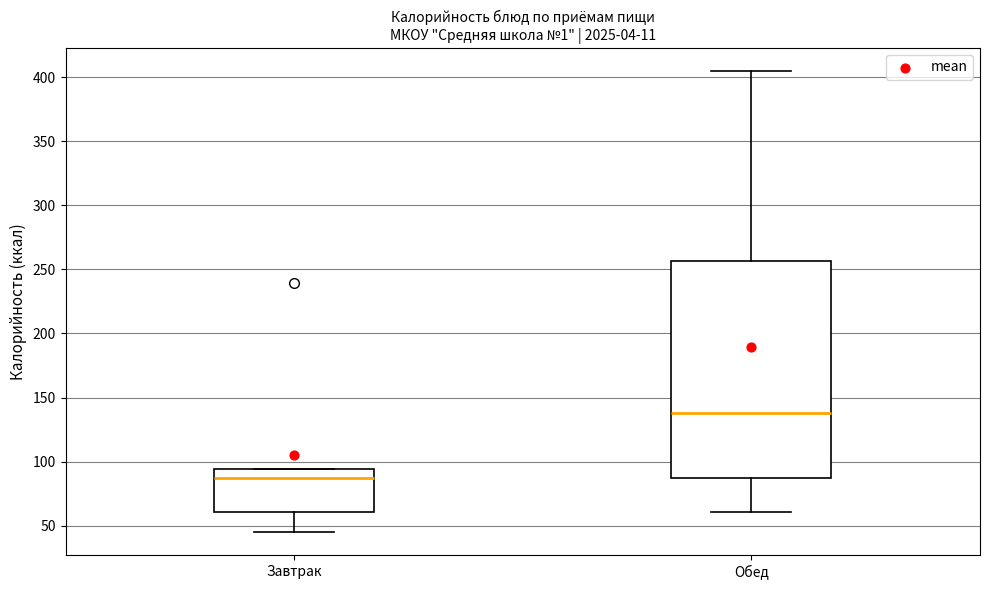

Which box has the highest median line?

Обед